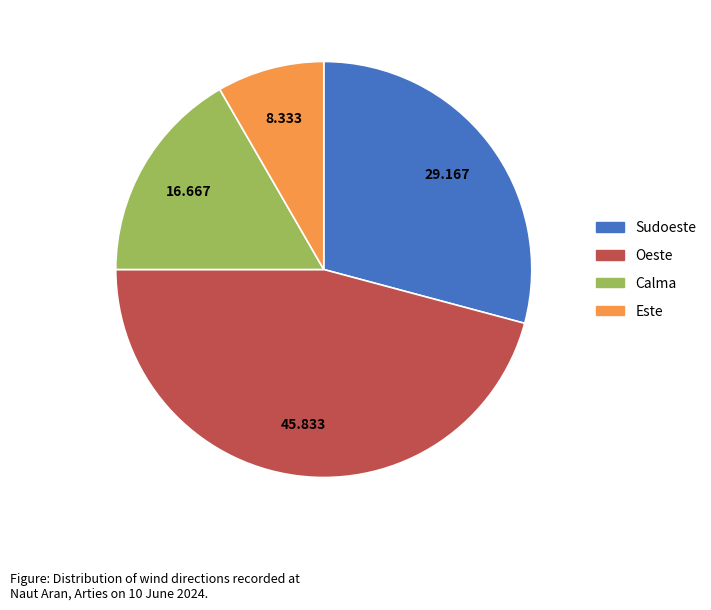

Is Este the majority of the pie?

No